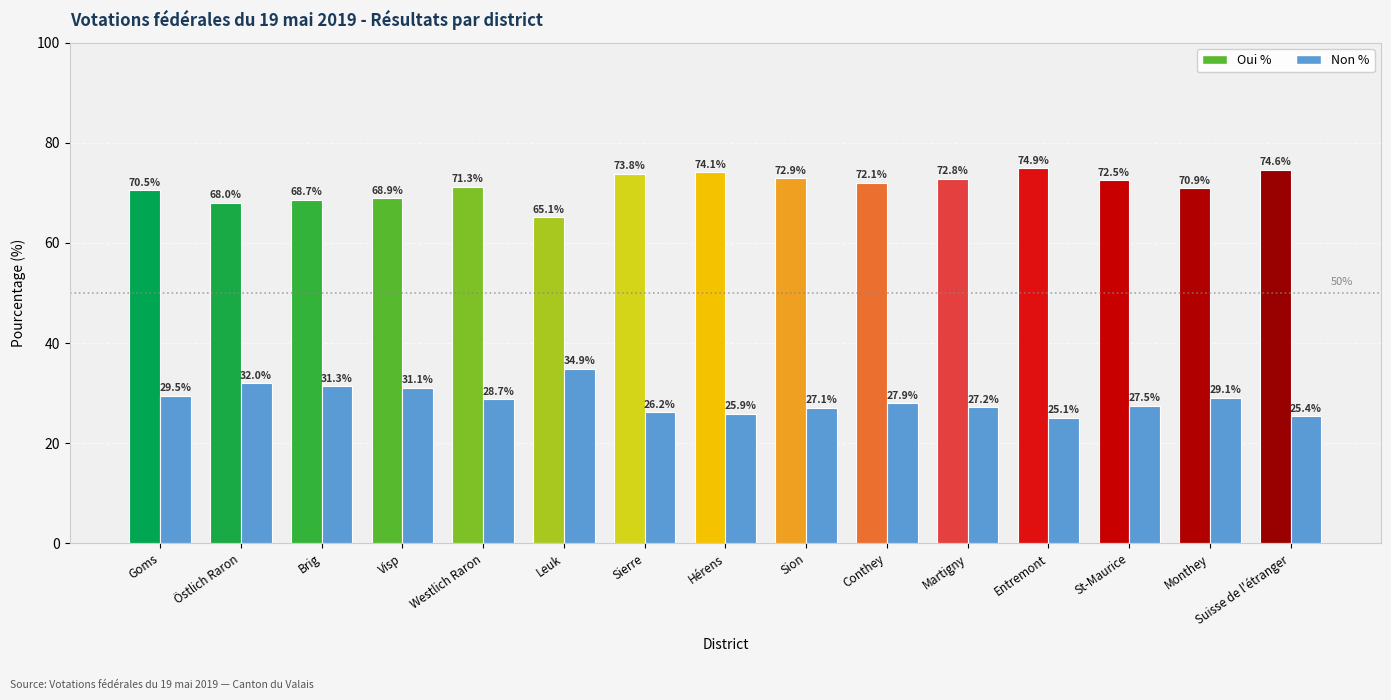

What is the difference between the Non % values at Sion and Goms?

2.4